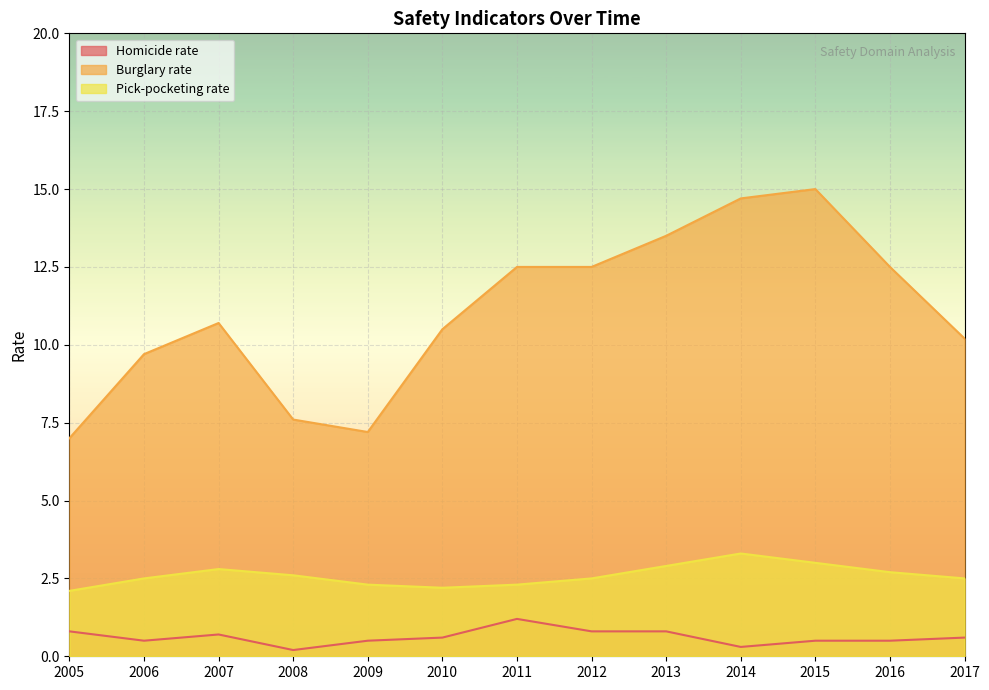

At how many categories does at least one series exceed 12?

6